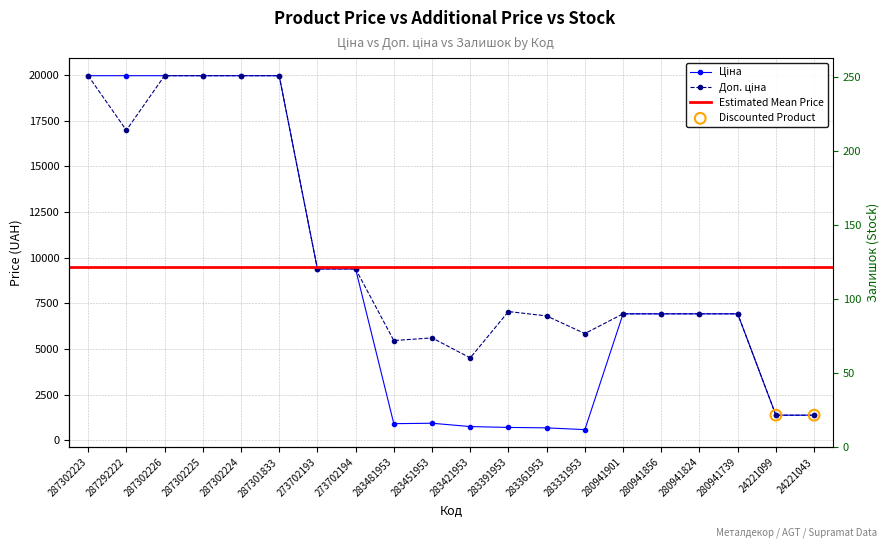

Is the value of Ціна at 280941901 greater than the value of Залишок at 287301833?

Yes